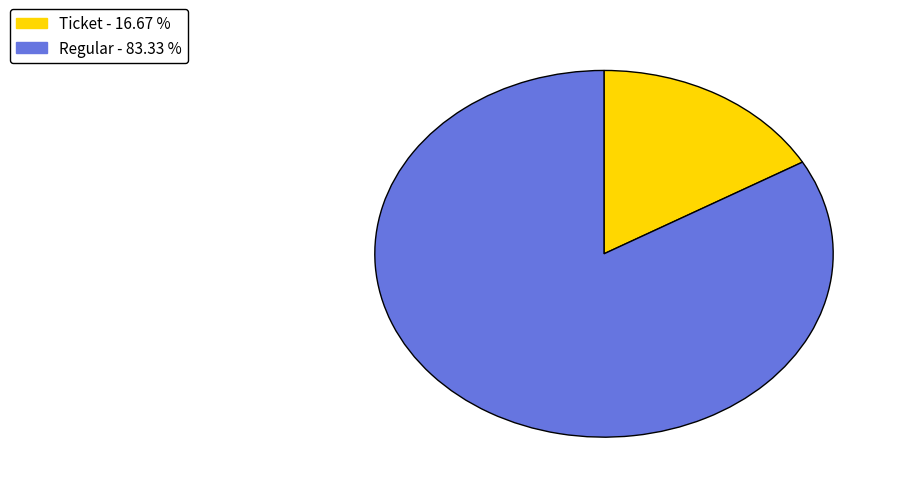

Between Regular and Ticket, which is larger?

Regular